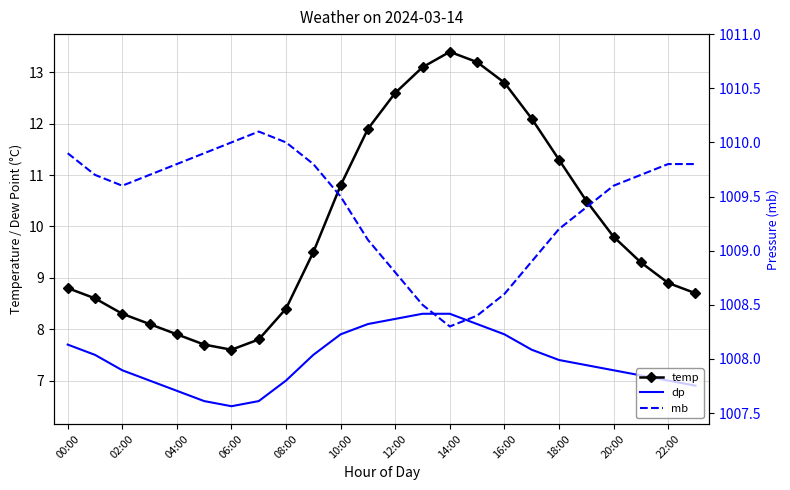

Does the chart have visible grid lines?

Yes